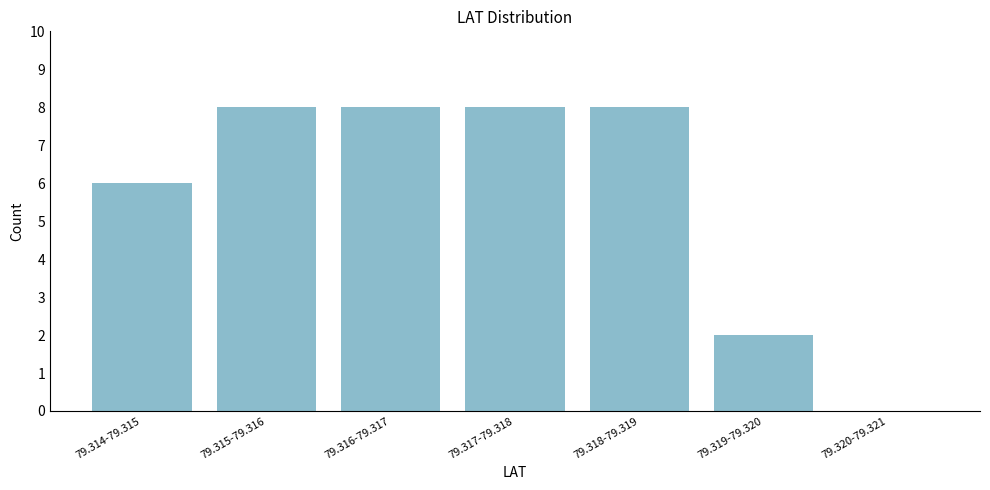

Reading right to left, extract all data points from this chart.

79.320-79.321=0	79.319-79.320=2	79.318-79.319=8	79.317-79.318=8	79.316-79.317=8	79.315-79.316=8	79.314-79.315=6